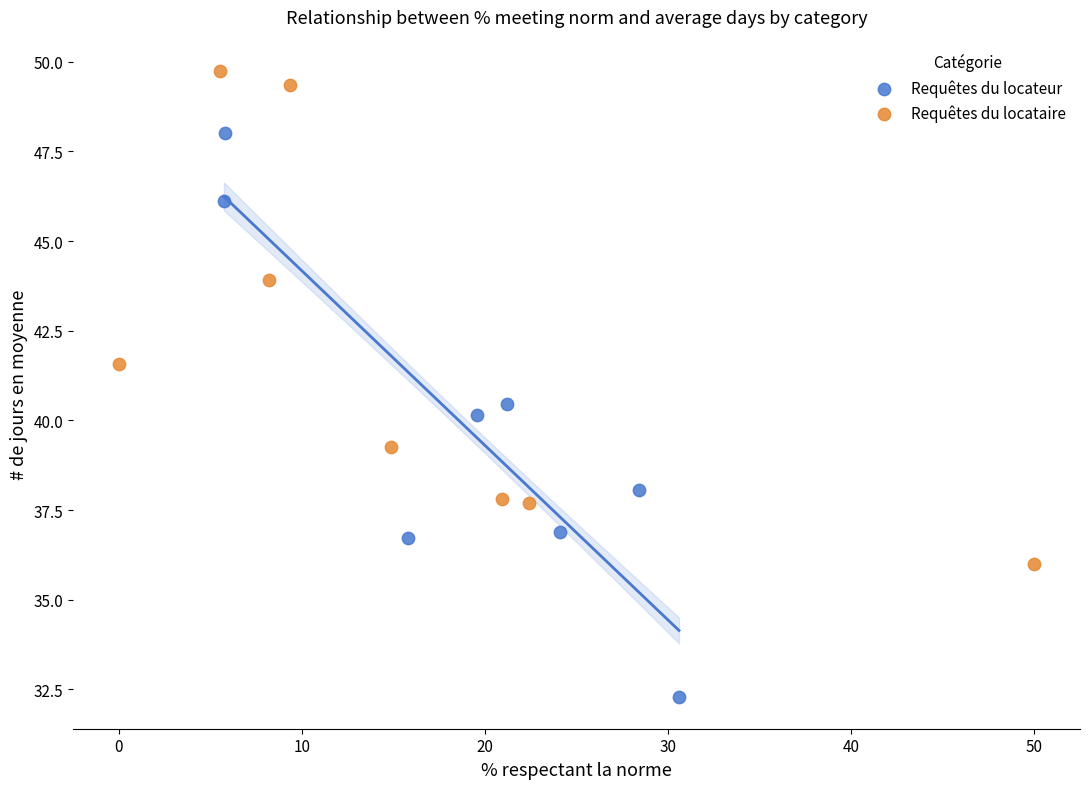

Which series reaches the maximum Y coordinate?

Requêtes du locataire